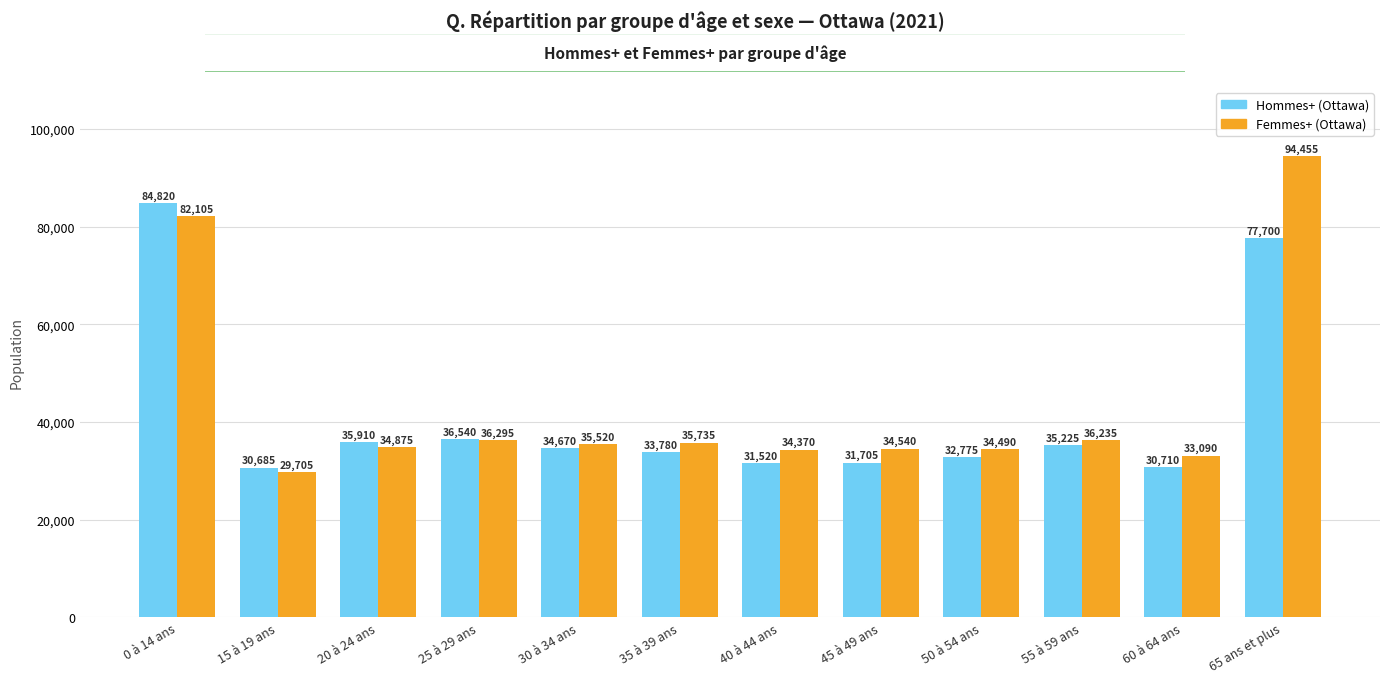

What is the label of the 4th bar from the left?

25 à 29 ans